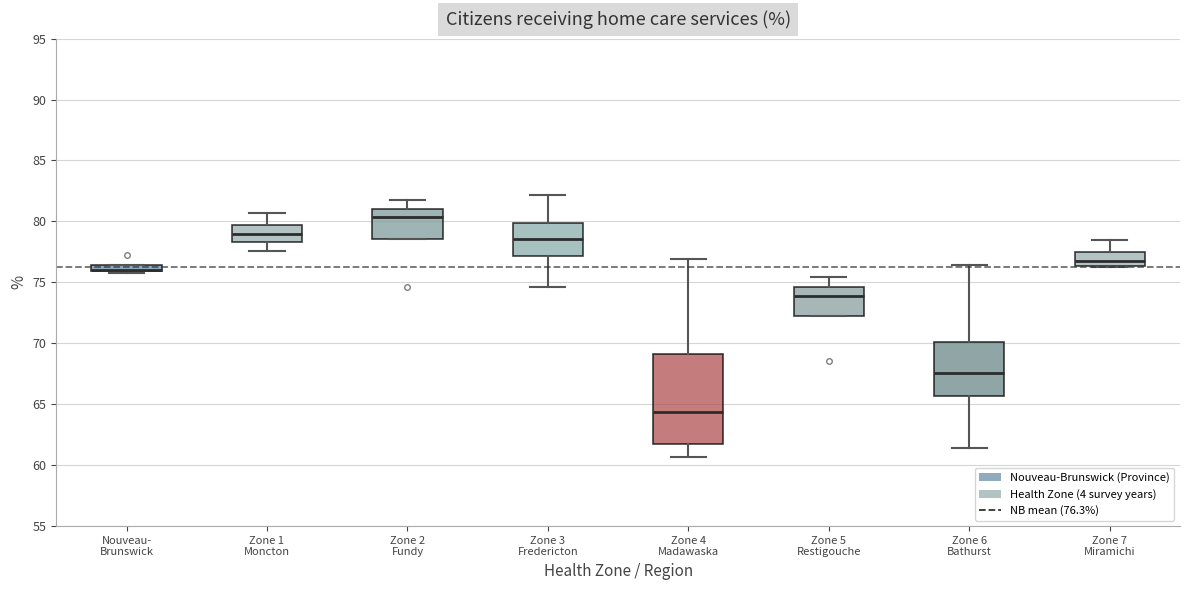

Which box is the tallest, from its lower edge to its upper edge?

Zone 4 Madawaska